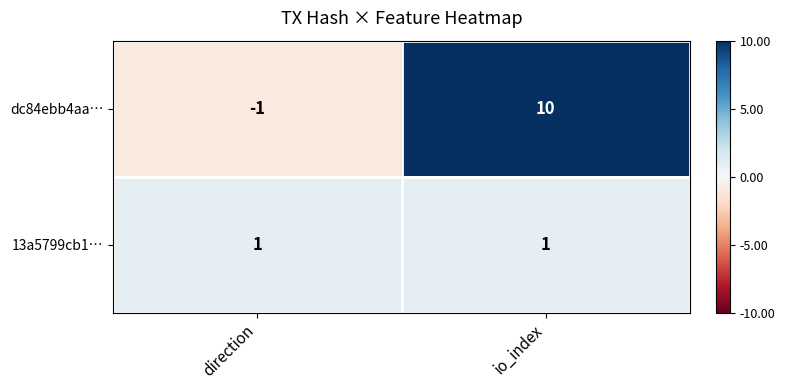

List the series in order of their overall mean, highest first.

dc84ebb4aa…, 13a5799cb1…